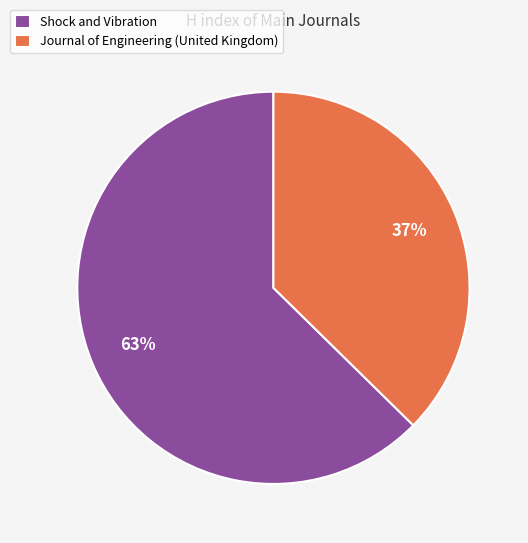

How many segments does this pie chart have?

2